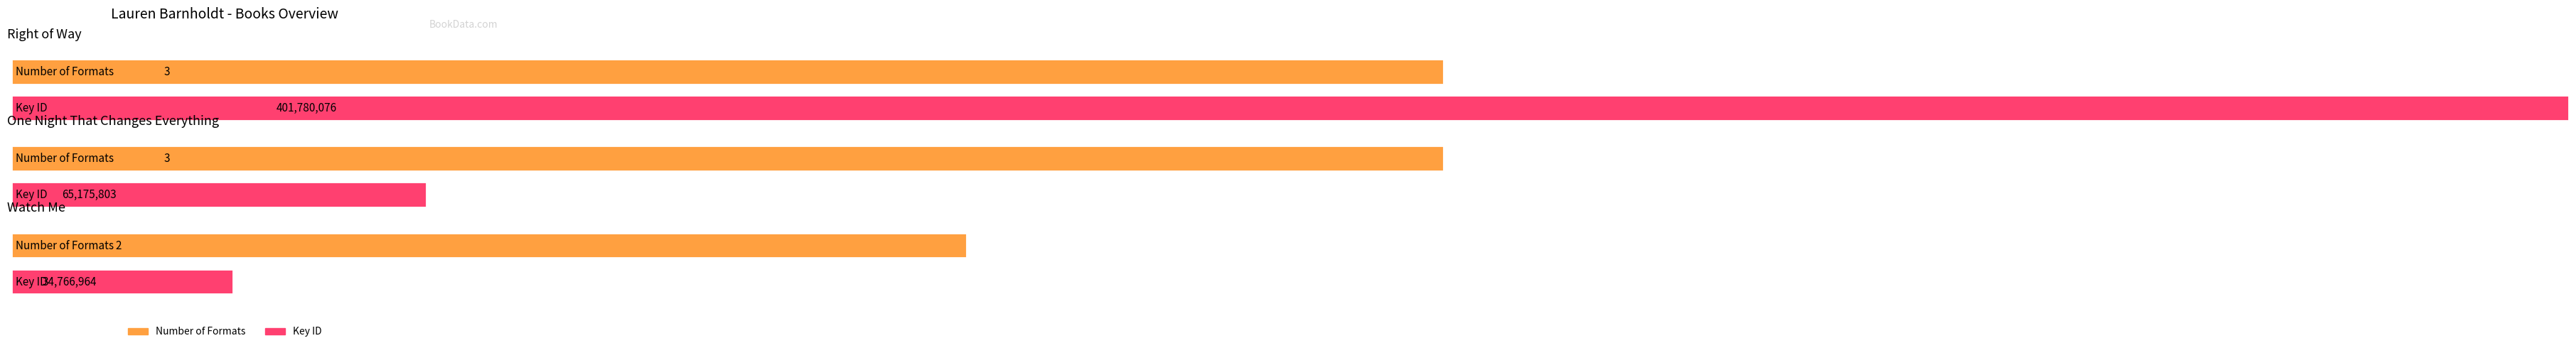

True or false: the data shows 3 at One Night That Changes Everything.

True